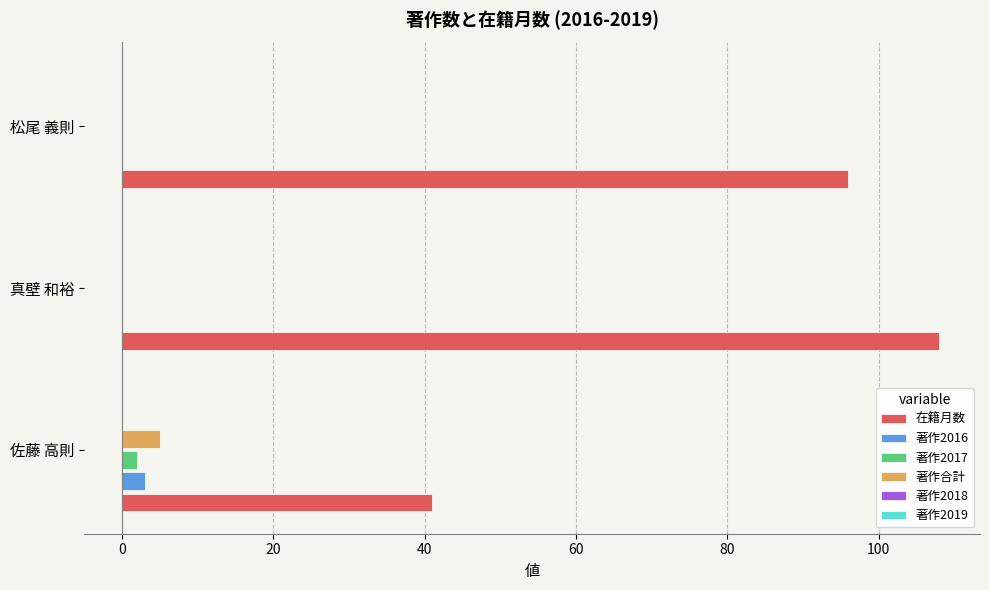

Between 真壁 和裕 and 松尾 義則, which series saw the biggest shift?

在籍月数